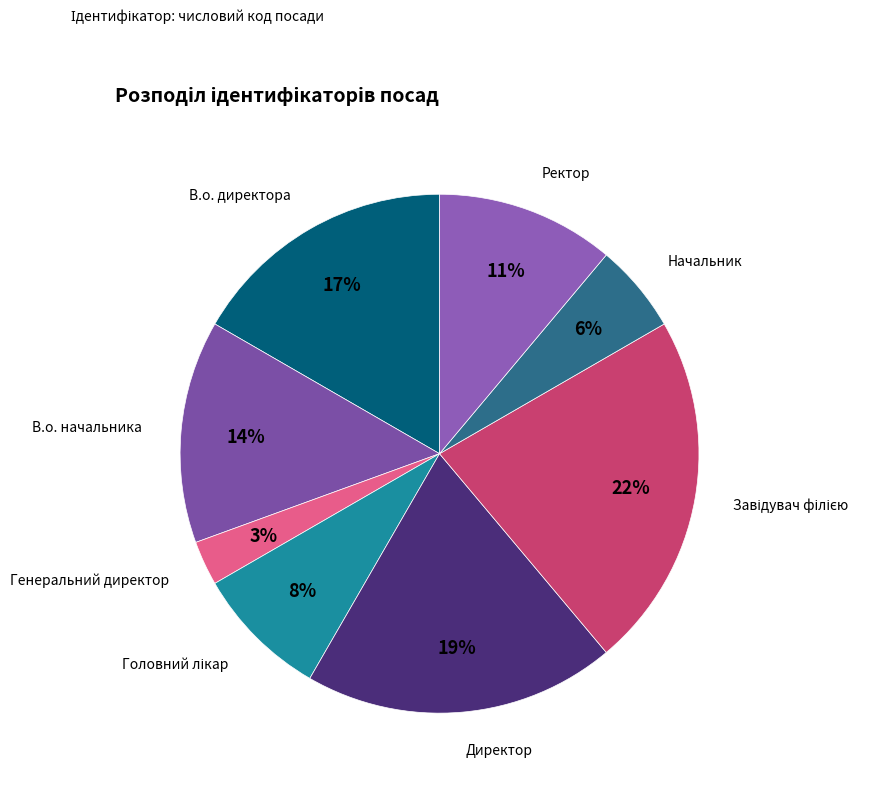

How many segments does this pie chart have?

8